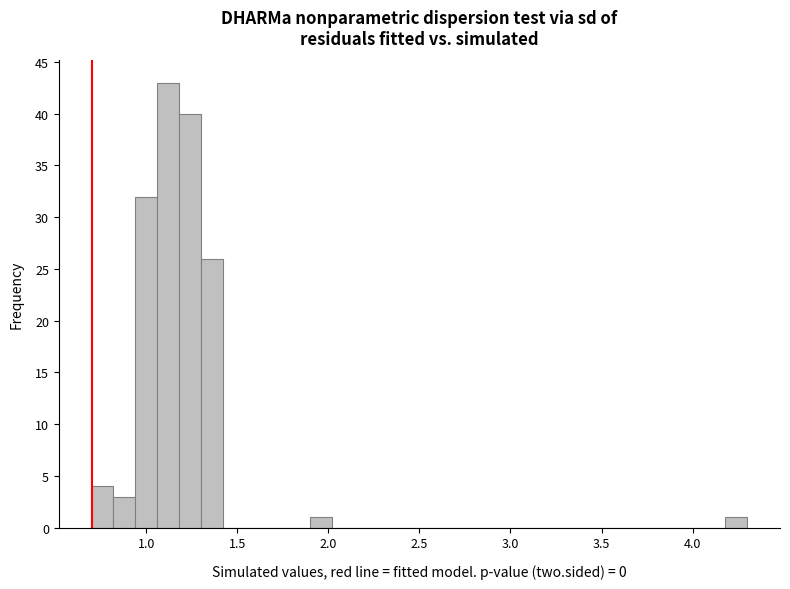

Read against the x-axis, roughly where is the centre of the tallest bar?

1.10